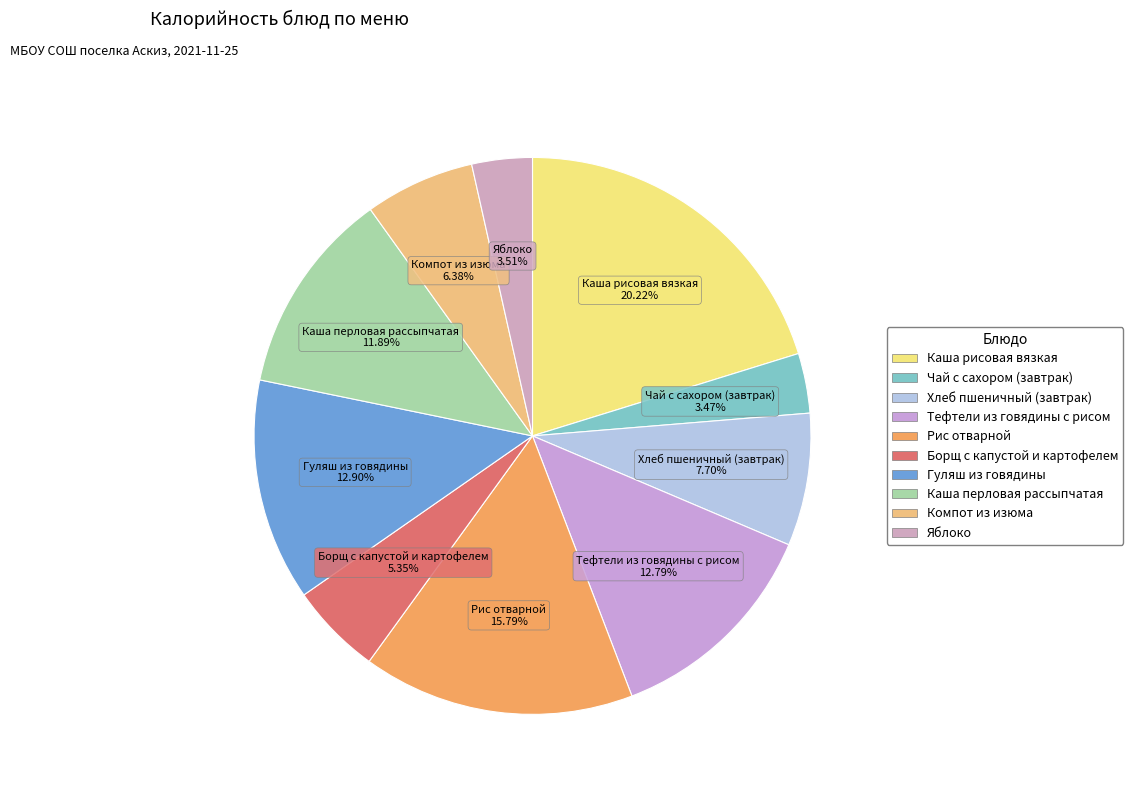

Which slice is the largest?

Каша рисовая вязкая